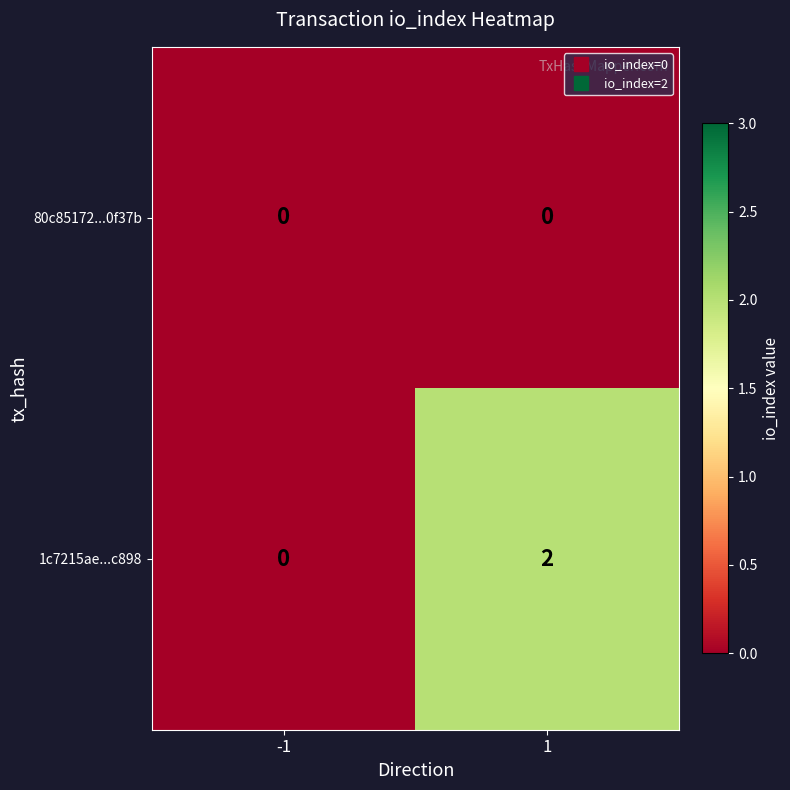

Which label corresponds to the largest value in the chart?

1